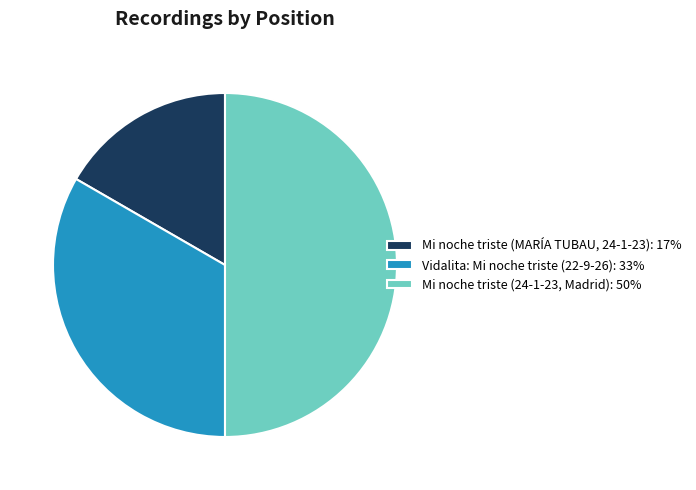

What is the largest slice in the pie chart?

Mi noche triste (24-1-23, Madrid)